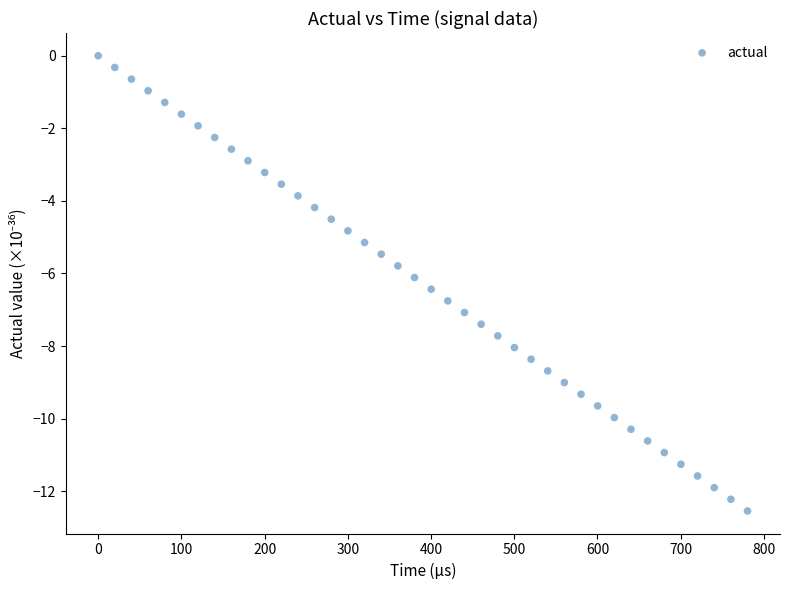

What is the range of Y values (max minus min)?

12.5